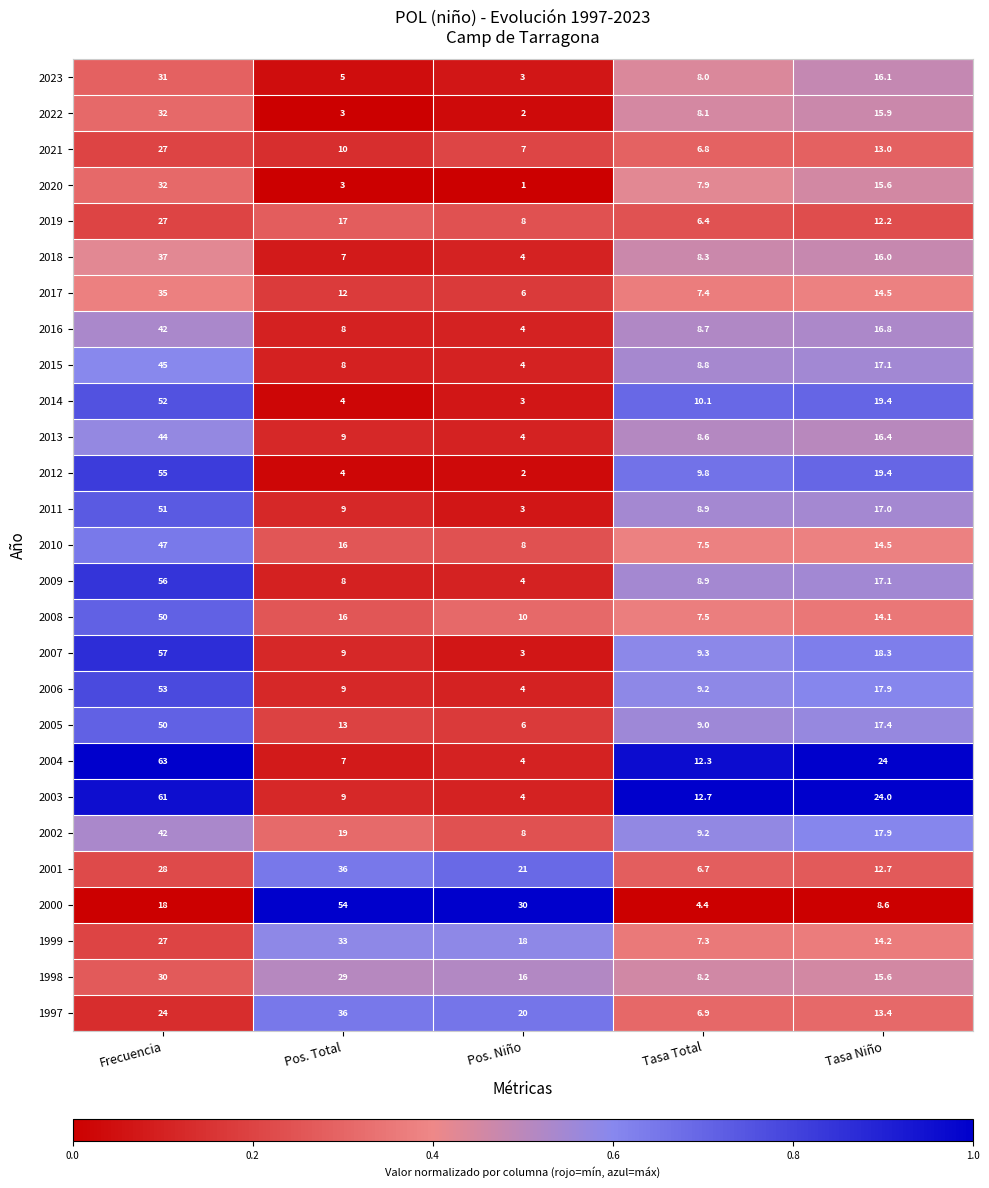

Which series has the largest total across all categories?

2000